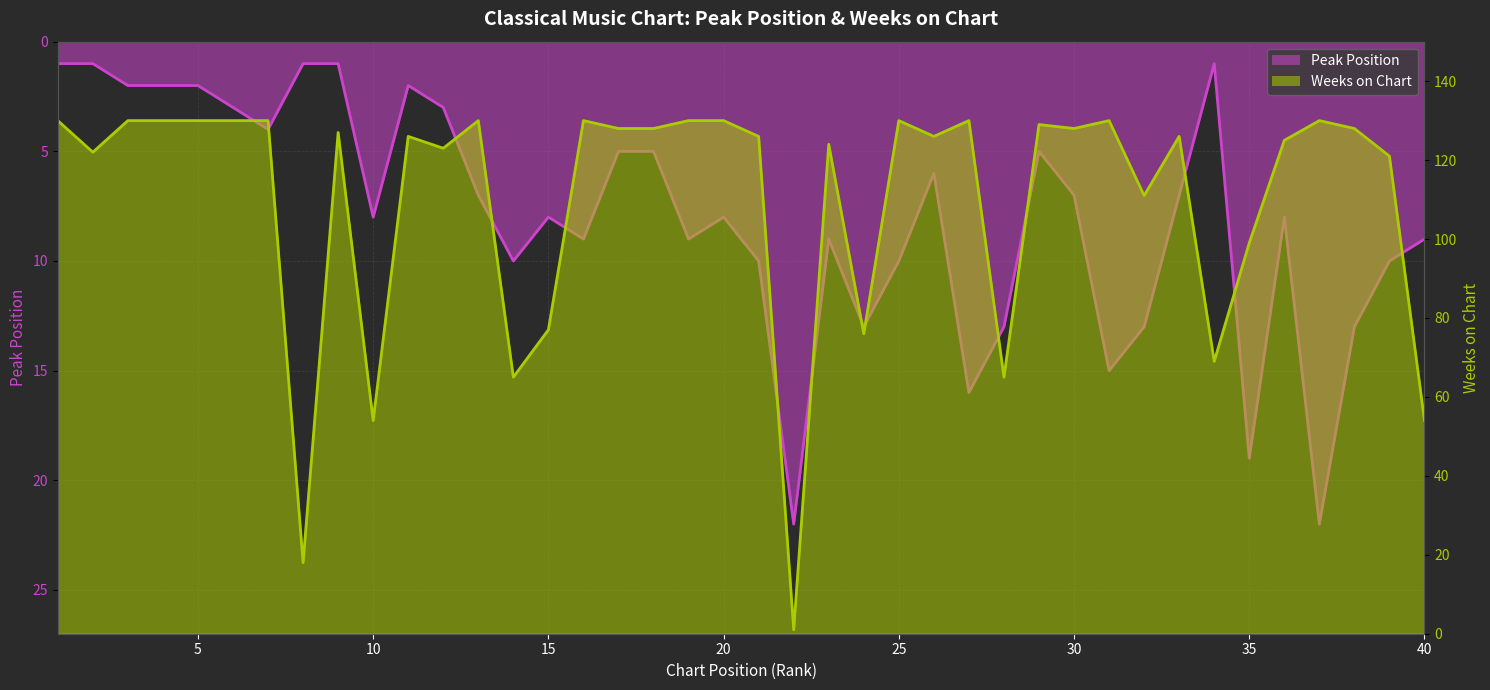

What is the sum of the Peak Position values at 26 and 28?

19